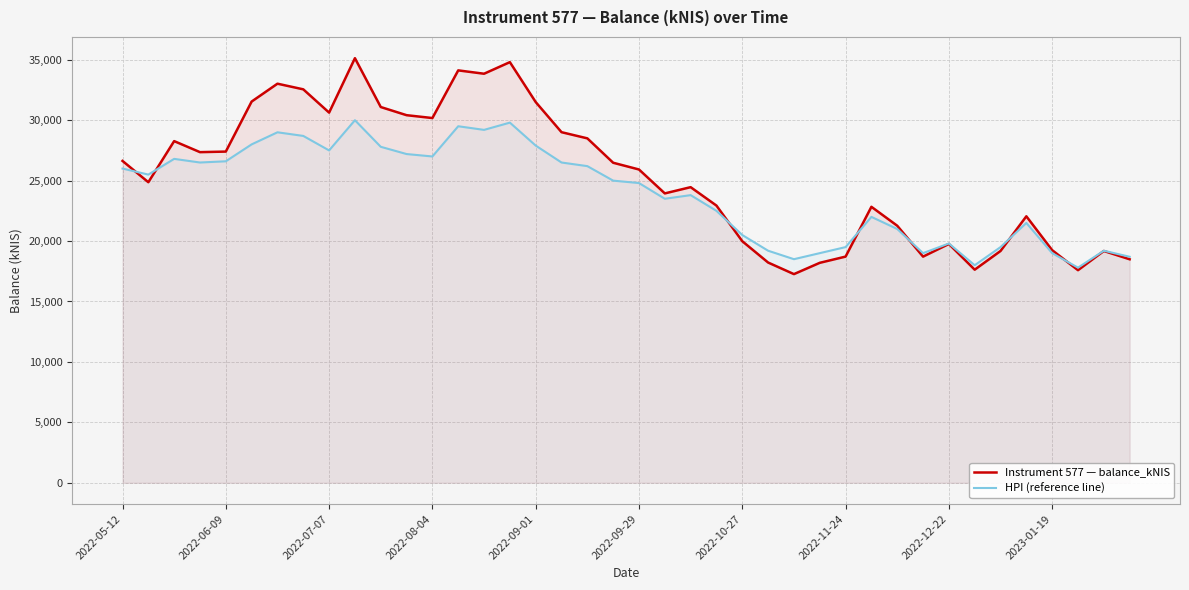

What is the sum of all HPI (reference line) values?

957500.0